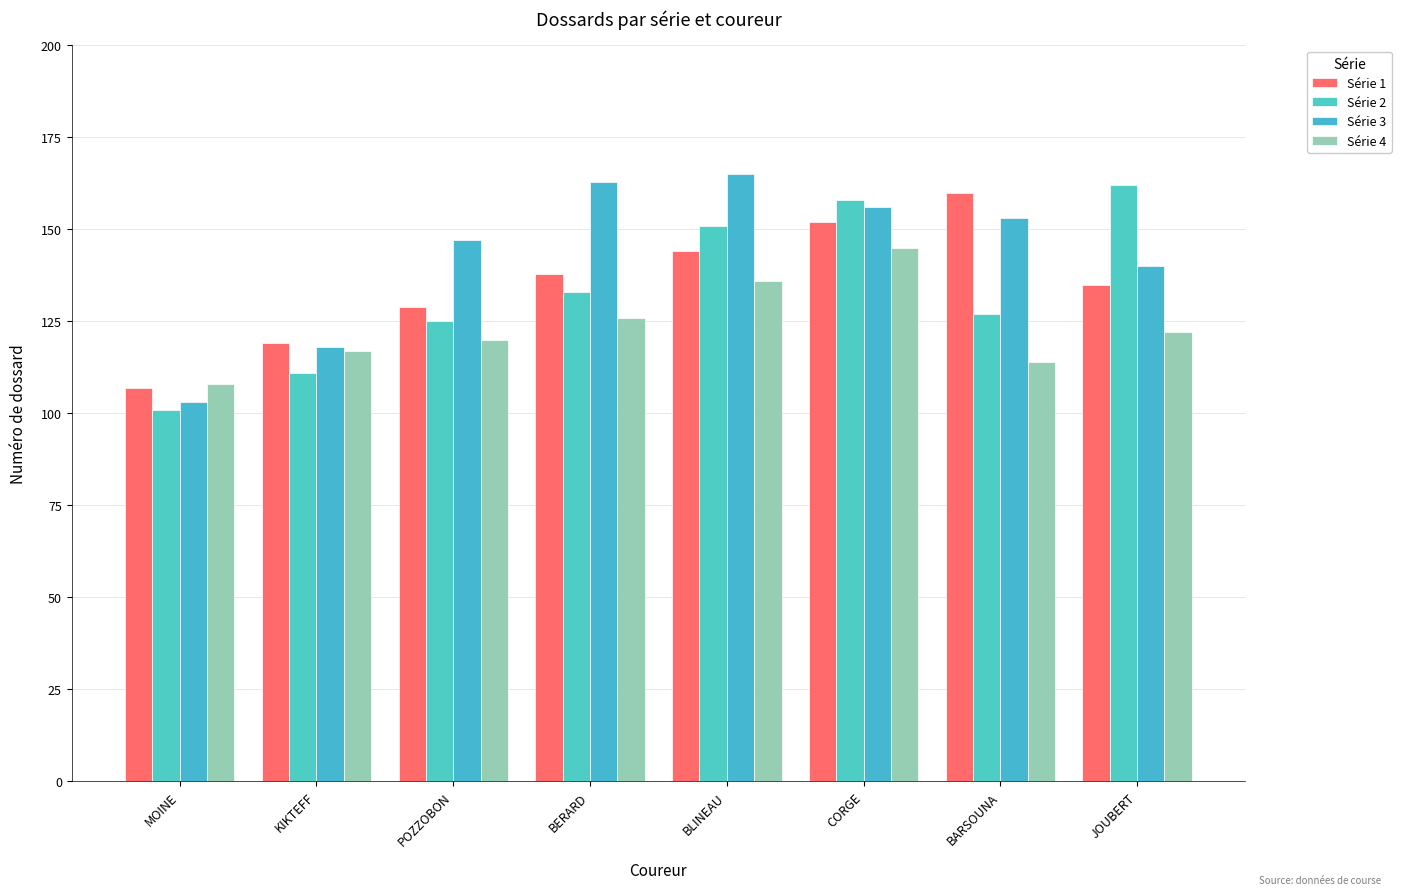

At which category is the sum across all series the highest?

CORGE